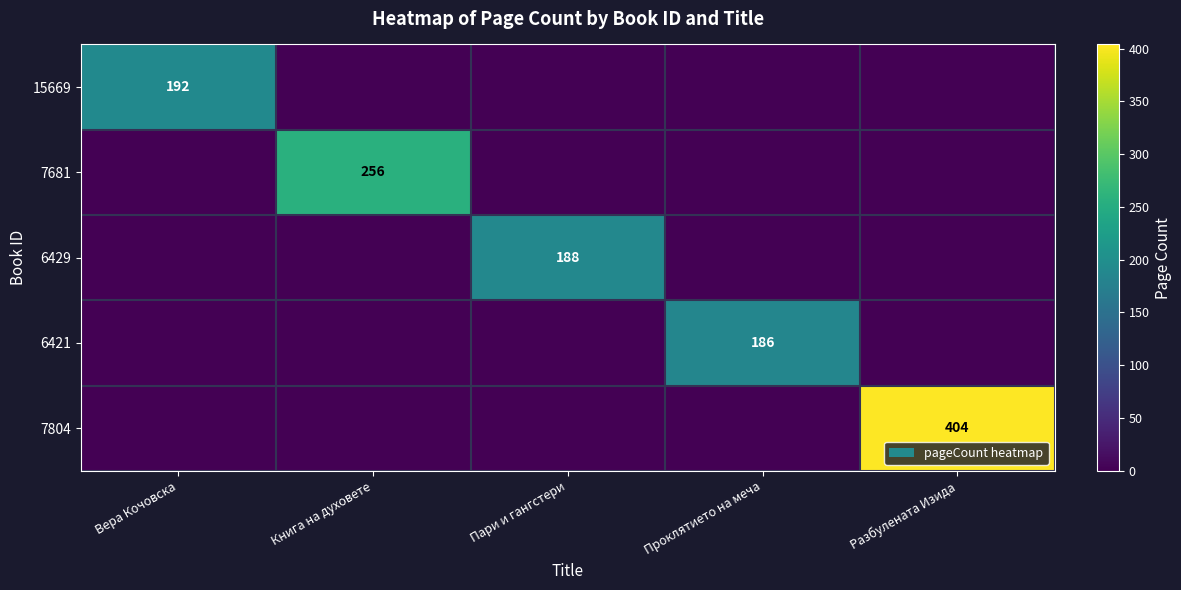

What is the total value across all series at Вера Кочовска?

192